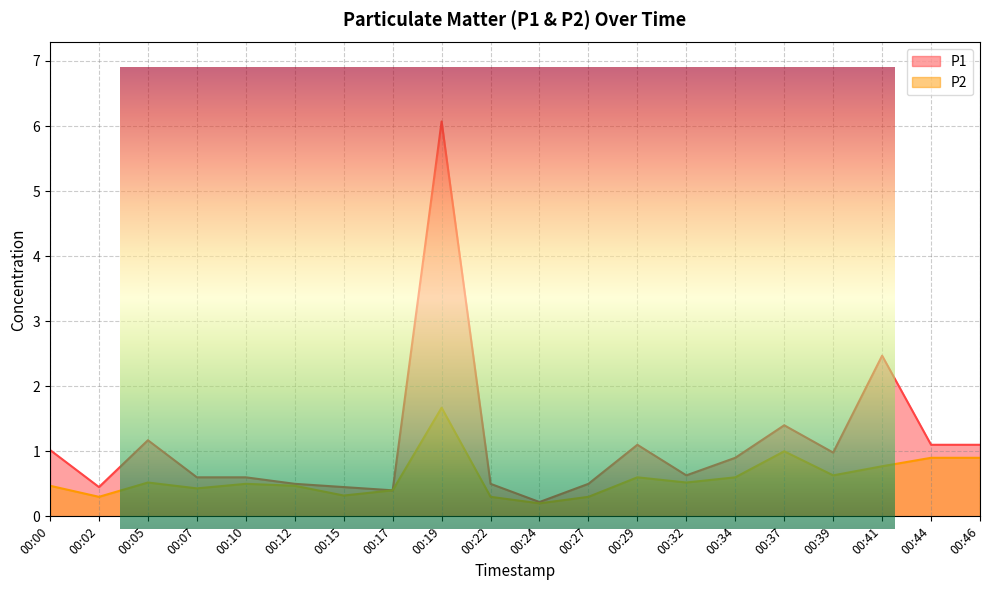

Is the value of P2 at 00:37 greater than the value of P1 at 00:22?

Yes